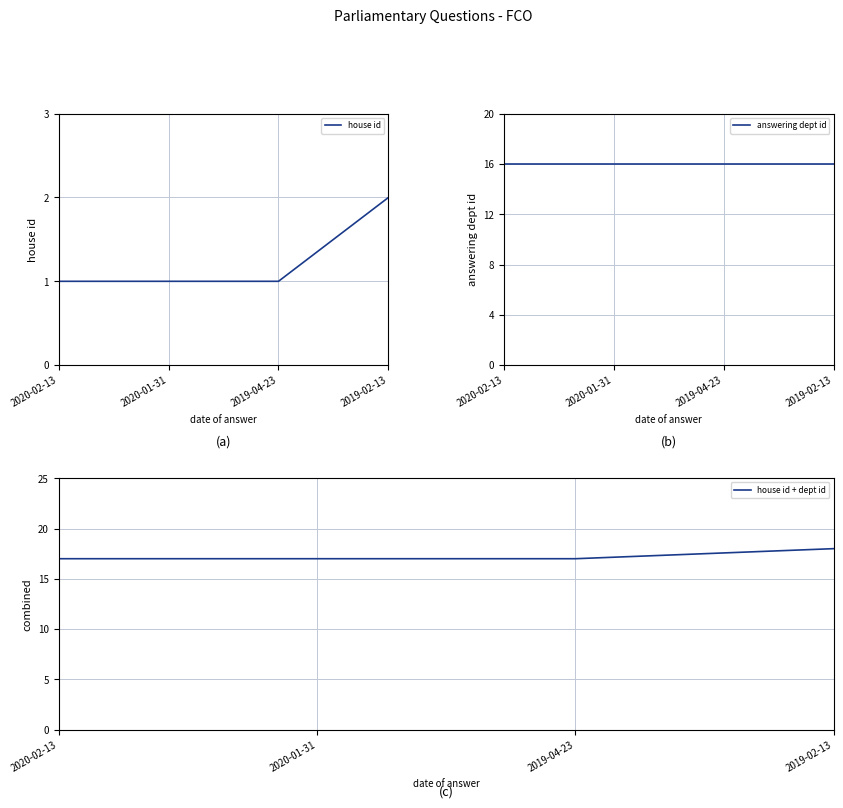

At how many categories does at least one series exceed 4?

4